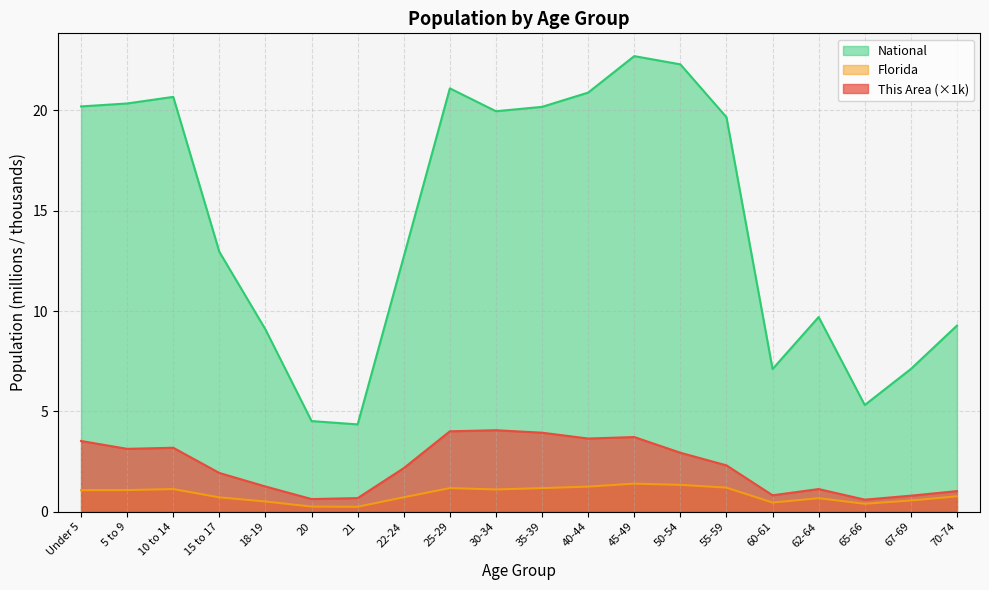

True or false: Florida has more than 2 points higher than both neighbors.

True